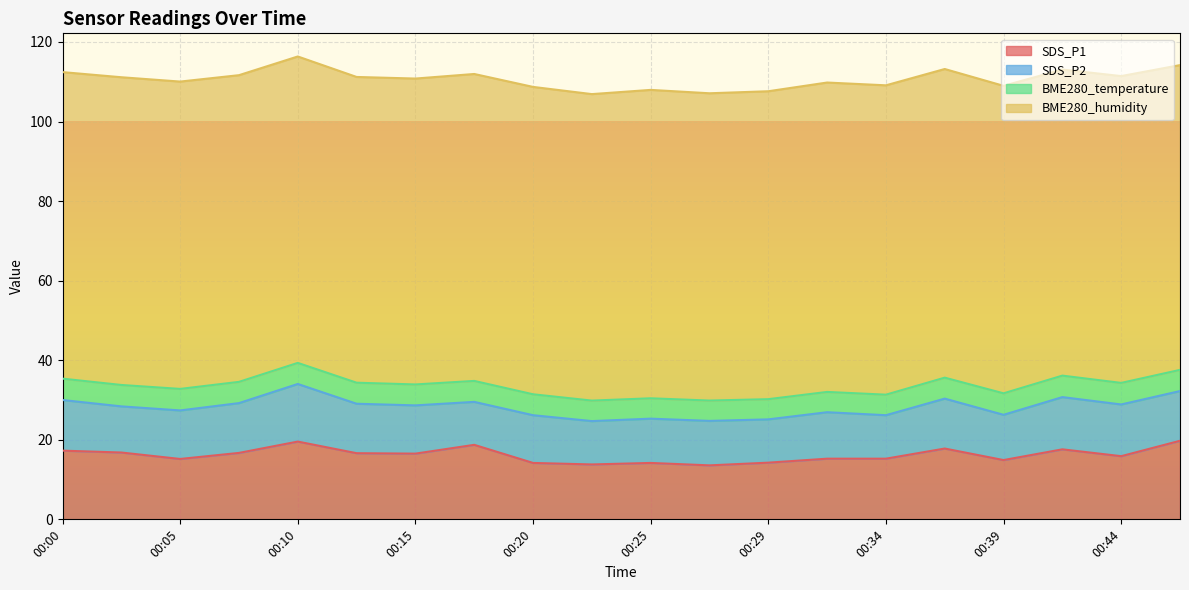

The SDS_P1 series shows 3.9 at 00:05. True or false?

False